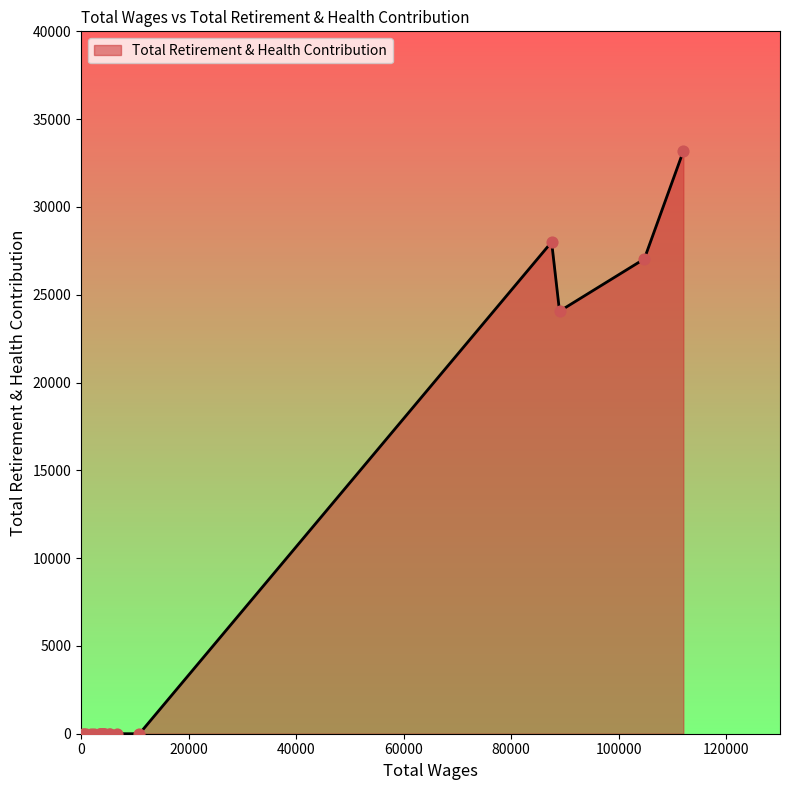

What is the greatest value displayed?

33176